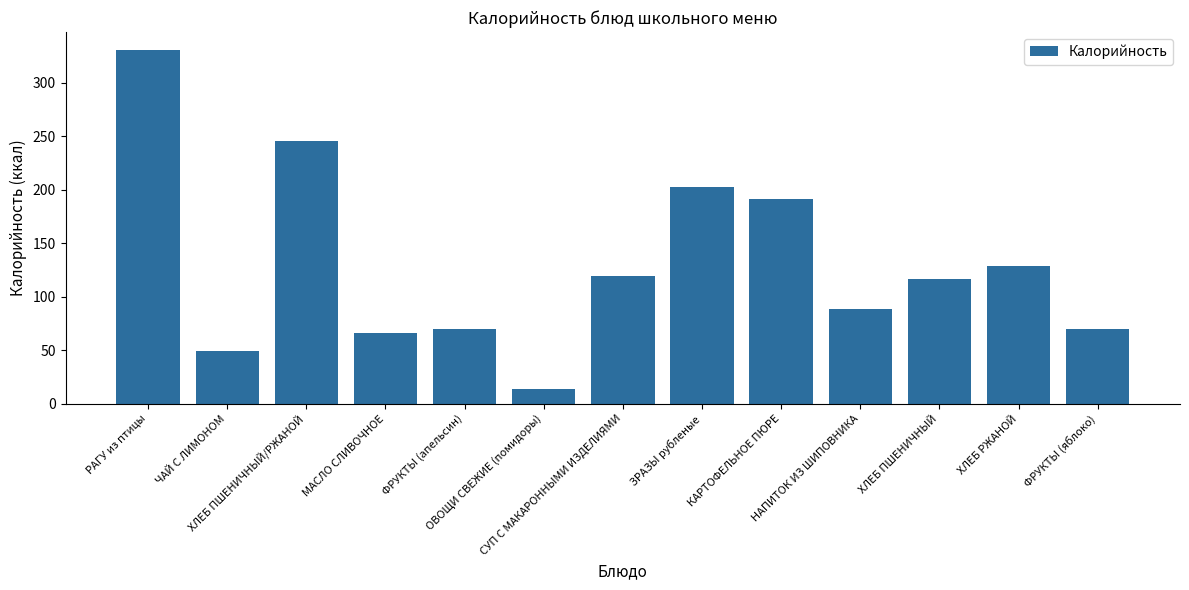

Is it true that the value at СУП С МАКАРОННЫМИ ИЗДЕЛИЯМИ is 31.3?

False